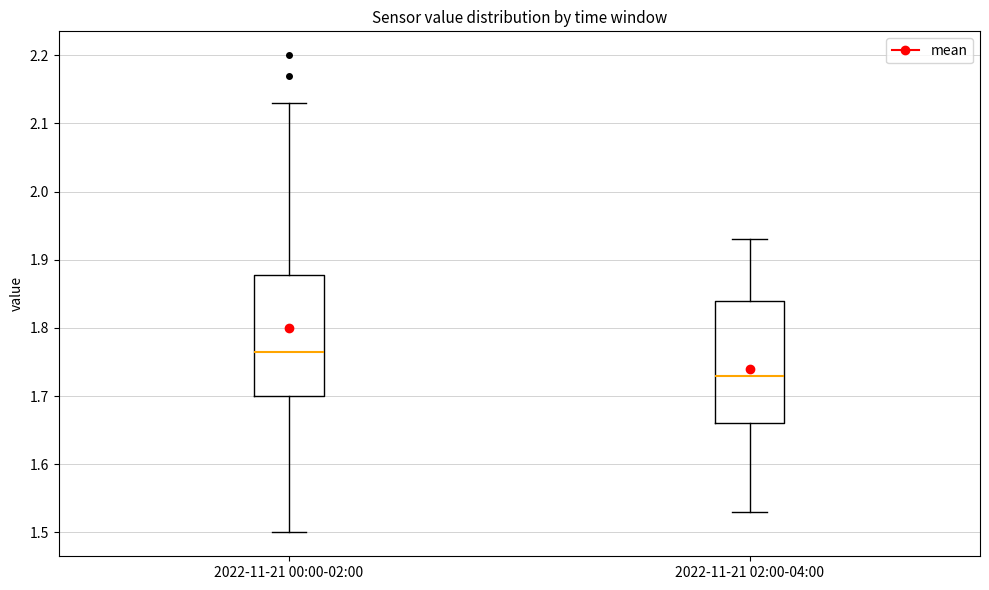

Reading left to right, transcribe this box plot: for each box, give where its median line is, the range the box spans, and where its two whiskers end, as read against the y-axis. The values are not printed on the chart, so give them approximately, as read against the axis.

2022-11-21 00:00-02:00: median 1.77, box 1.70 to 1.88, whiskers 1.50 to 2.13
2022-11-21 02:00-04:00: median 1.73, box 1.66 to 1.84, whiskers 1.53 to 1.93